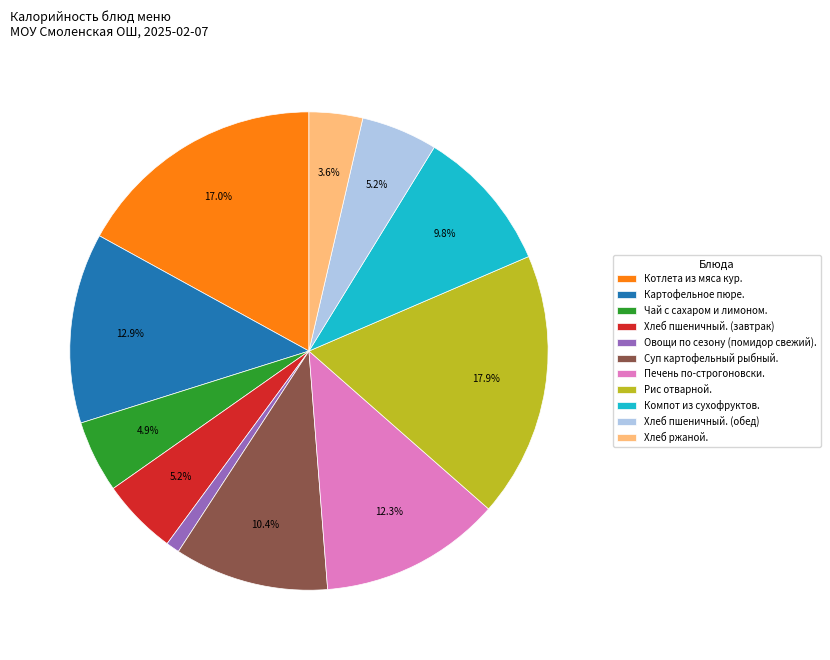

The Овощи по сезону (помидор свежий). slice represents 1% of the pie. True or false?

True